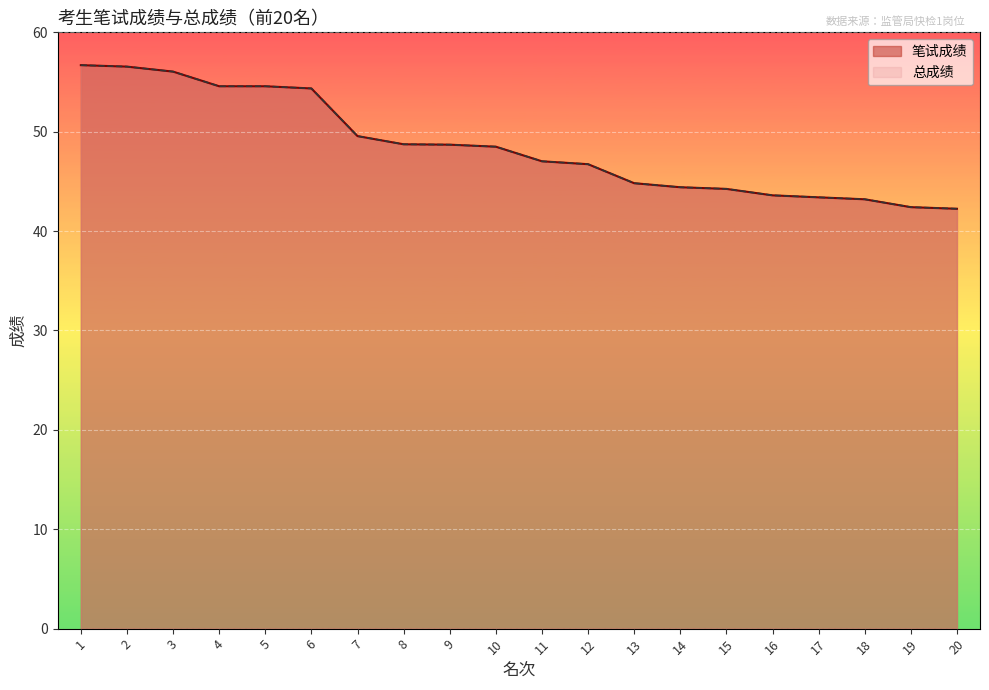

At how many categories does at least one series exceed 47?

11